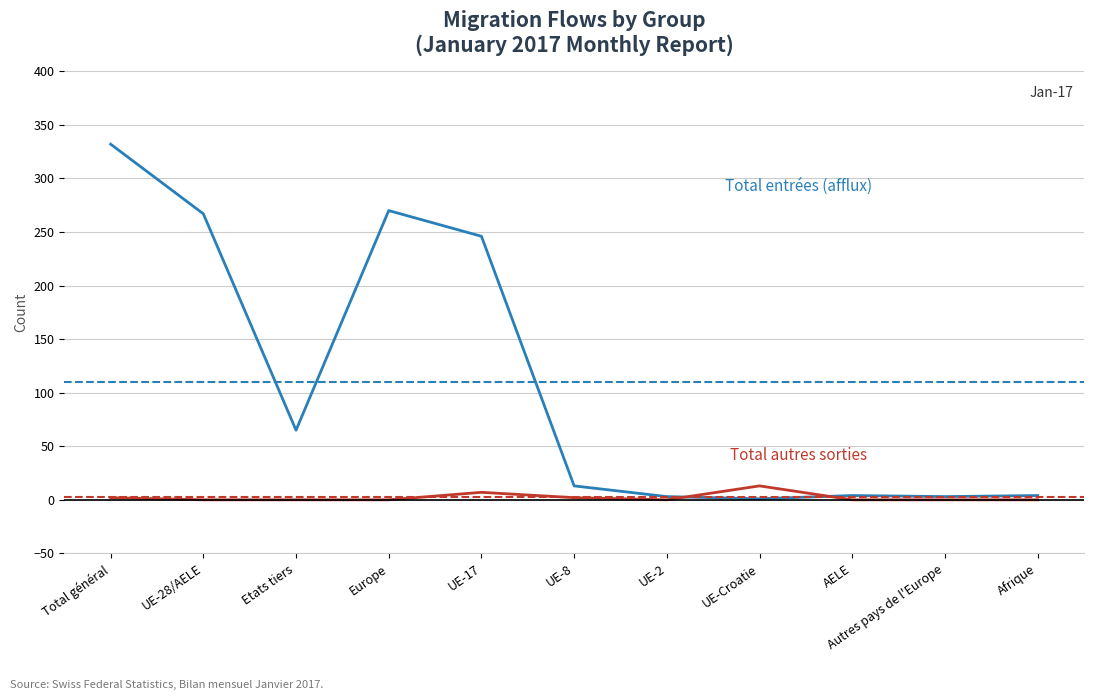

In Total entrées (afflux), how many points are lower than both neighbors (excluding endpoints)?

3